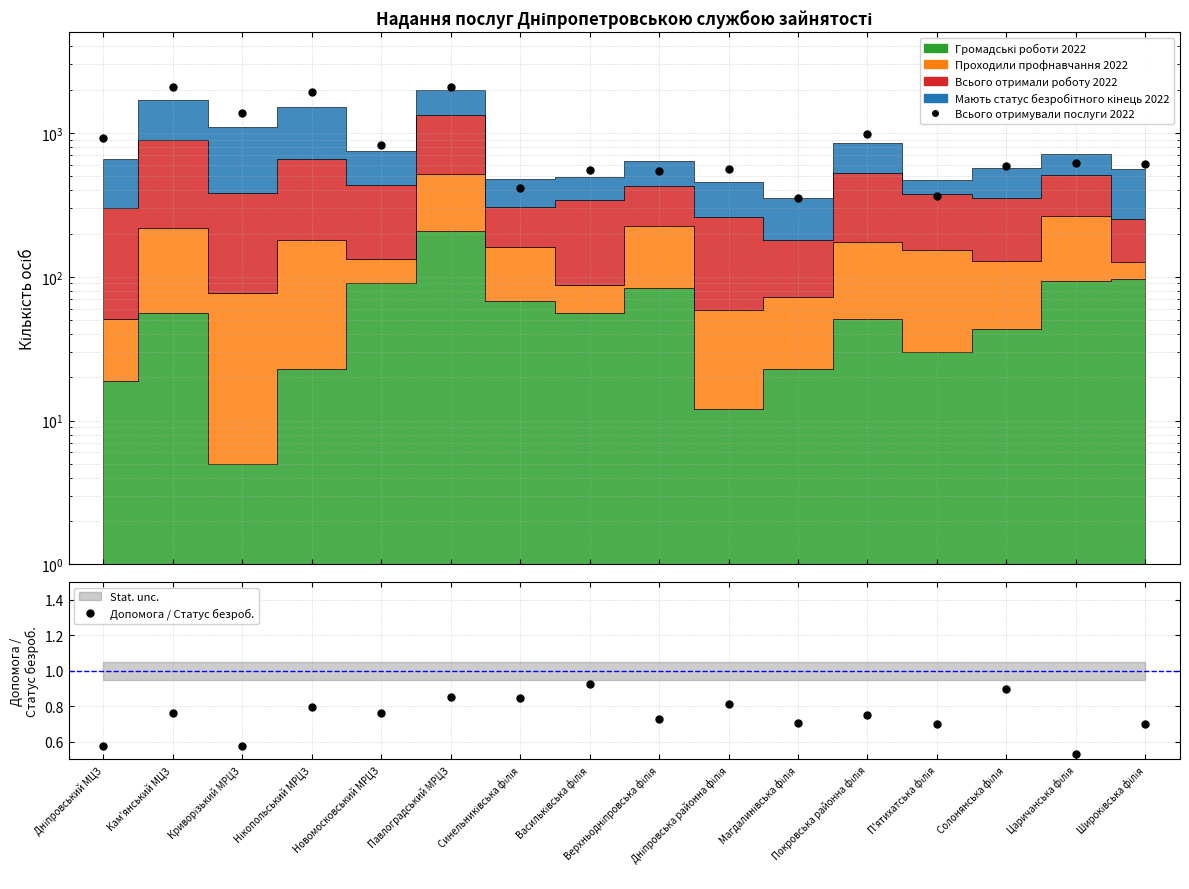

Where is Допомога / Статус безроб. nearest to the value 0?

Царичанська філія